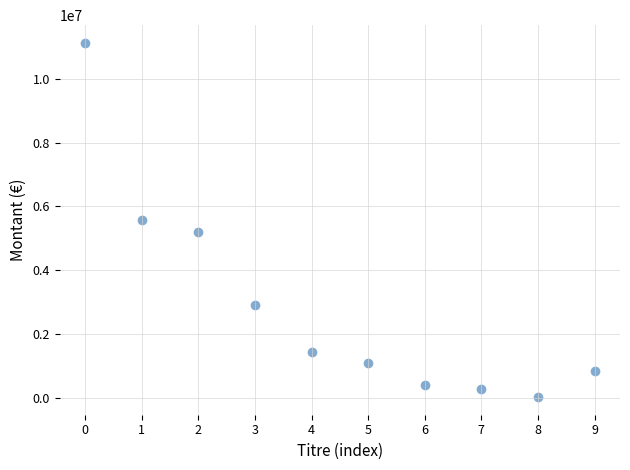

What is the average Y value?

2885000